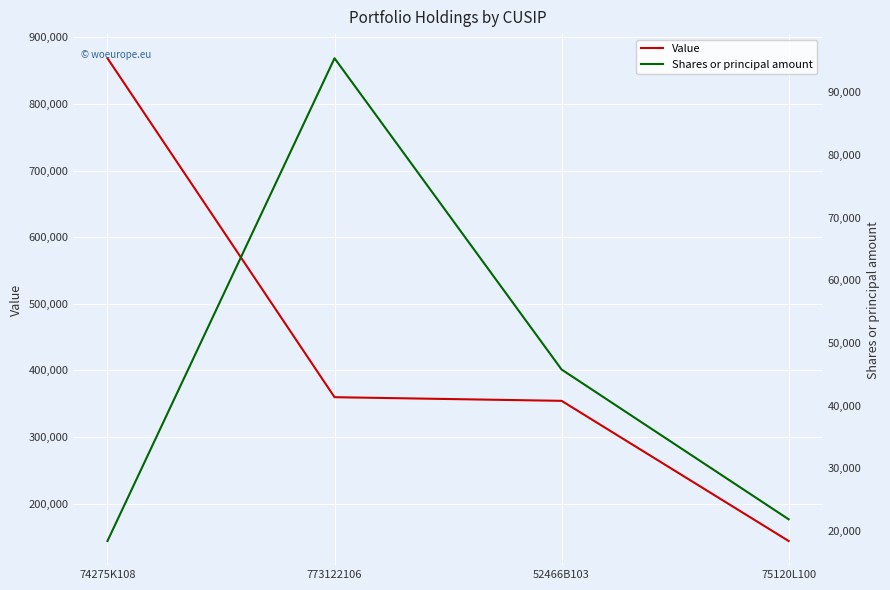

What are all the series names shown in the legend?

Value, Shares or principal amount